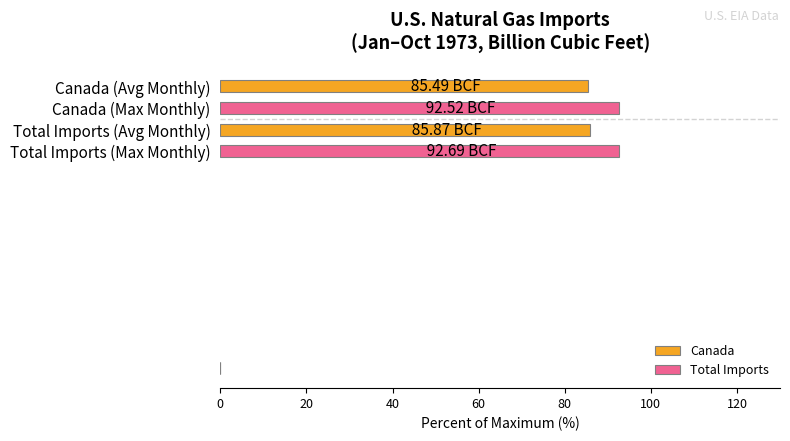

What is the average value?

89.1